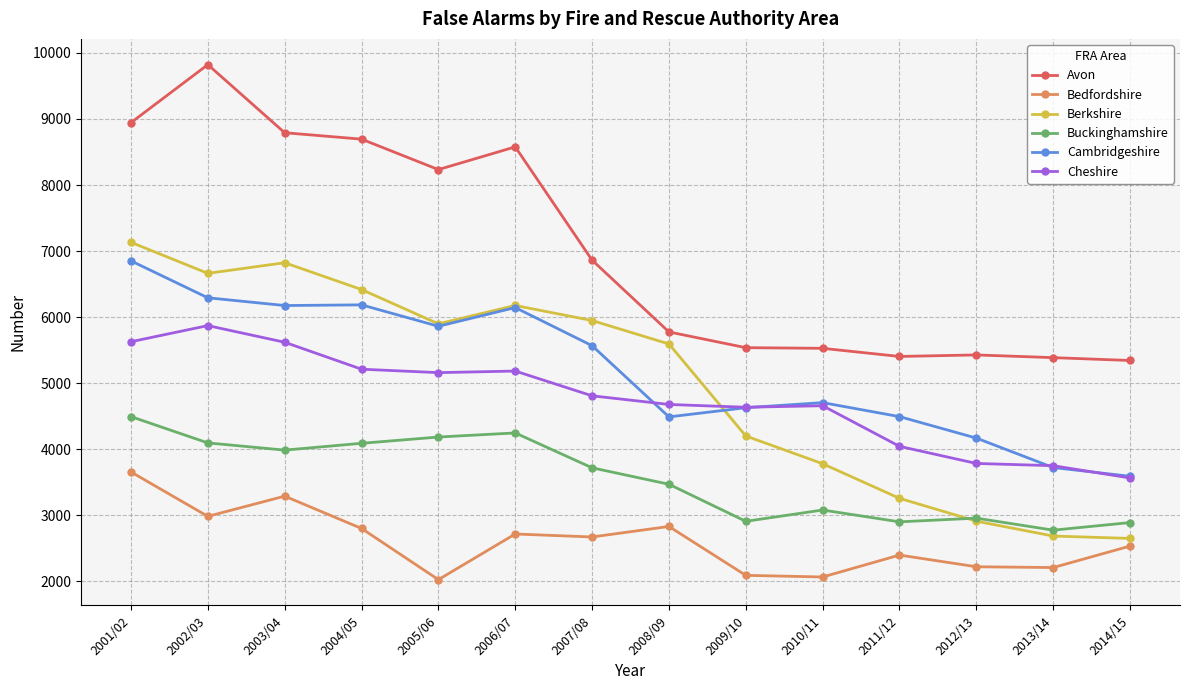

What is the sum of the Berkshire values at 2012/13 and 2003/04?

9735